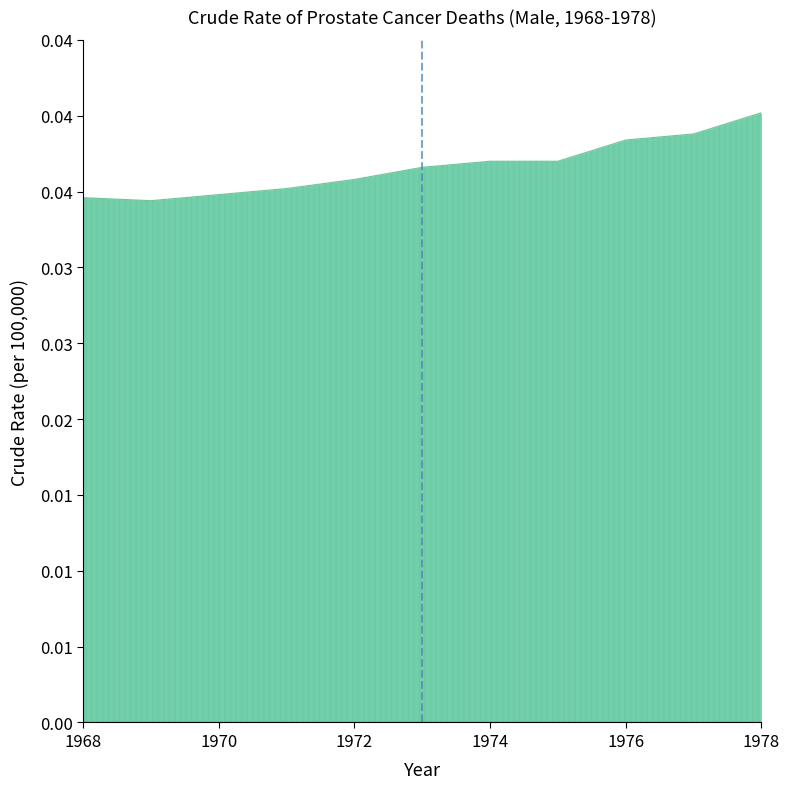

At which category does the data reach its first local valley?

1969